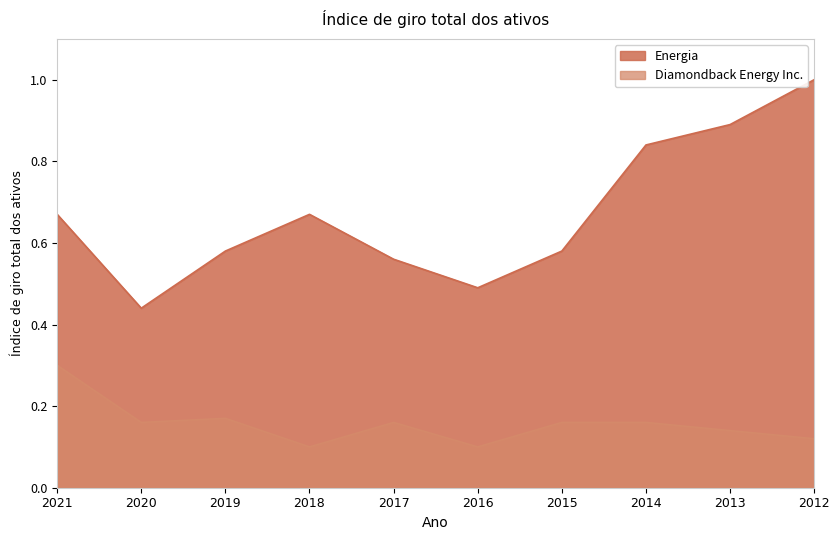

Reading left to right, what are all the values shown in this chart?

Diamondback Energy Inc.: 2021=0.3	2020=0.2	2019=0.2	2018=0.1	2017=0.2	2016=0.1	2015=0.2	2014=0.2	2013=0.1	2012=0.1
Energia: 2021=0.7	2020=0.4	2019=0.6	2018=0.7	2017=0.6	2016=0.5	2015=0.6	2014=0.8	2013=0.9	2012=1.0